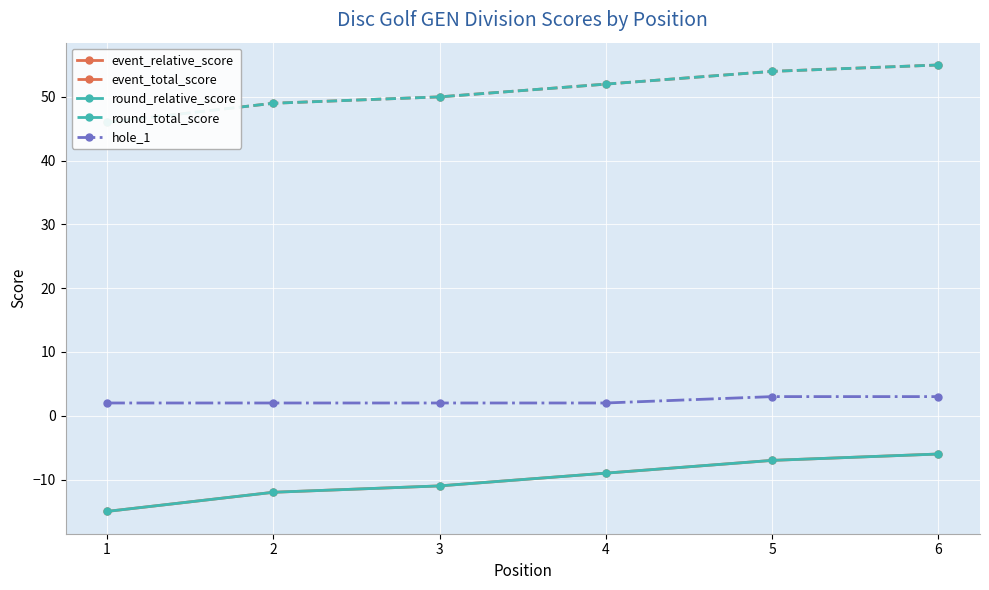

The value of event_total_score at 5 is 73. True or false?

False